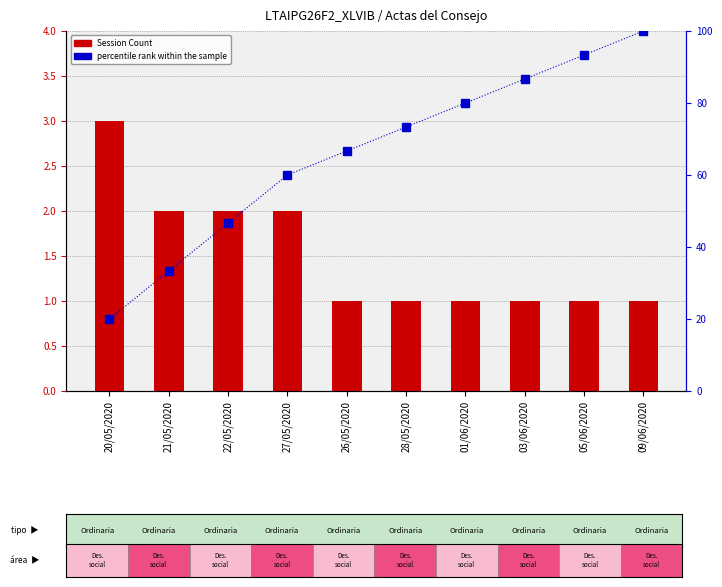

What is the sum of the Session Count values at 22/05/2020 and 21/05/2020?

4.0